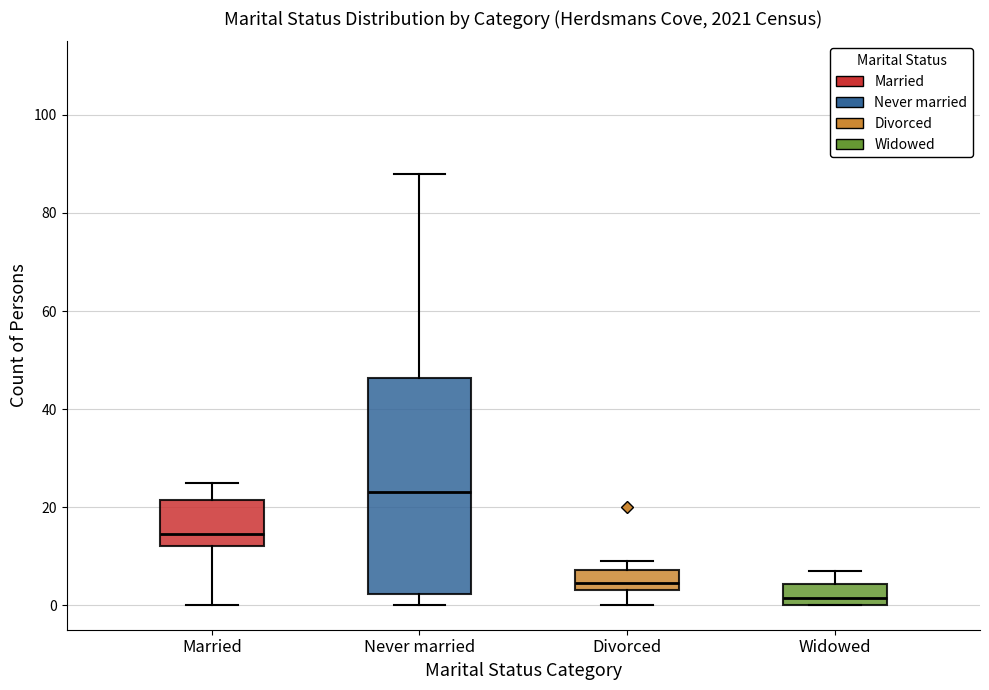

Where does the lower whisker of the box for Never married end on the y-axis? The values are not printed on the chart, so give them approximately, as read against the axis.

0